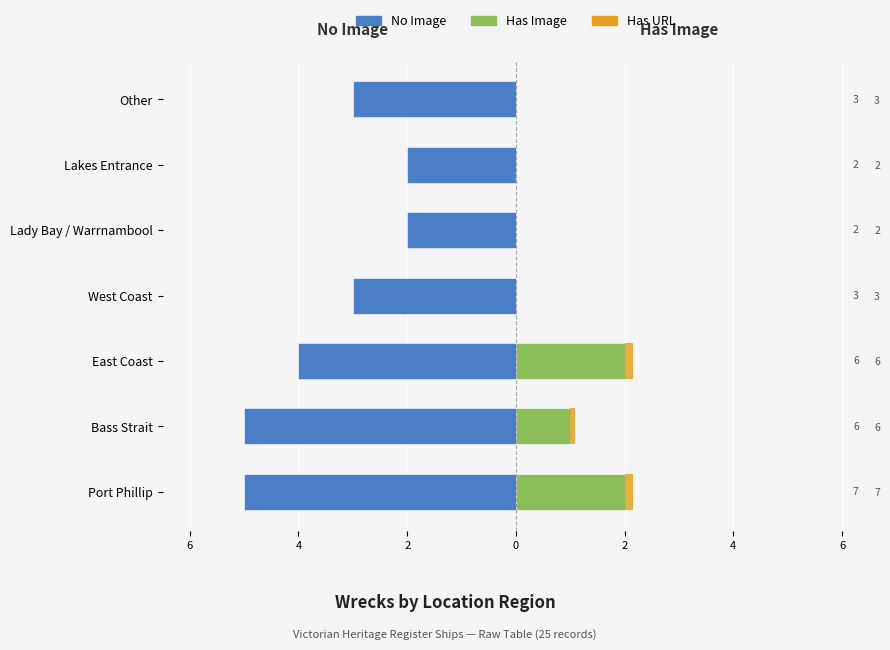

How many categories are shown in the chart?

7